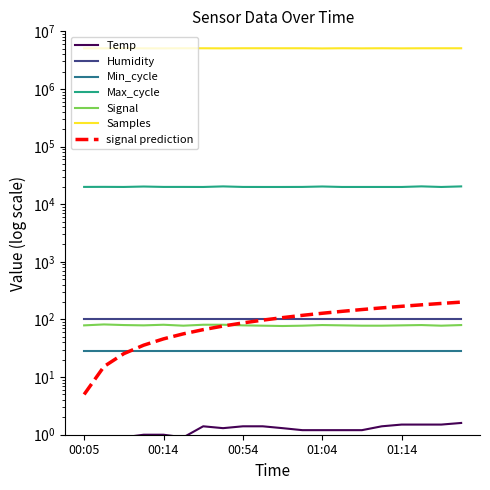

How many data points does each series have?

20